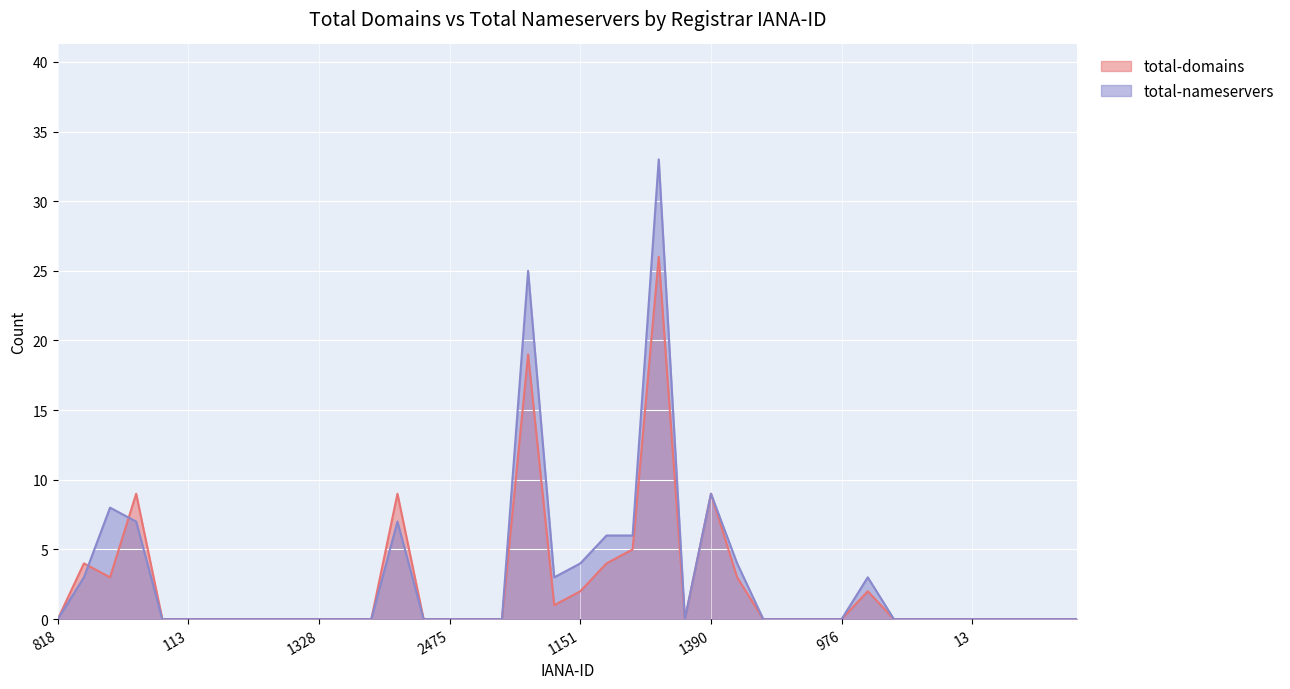

What are all the series names shown in the legend?

total-domains, total-nameservers